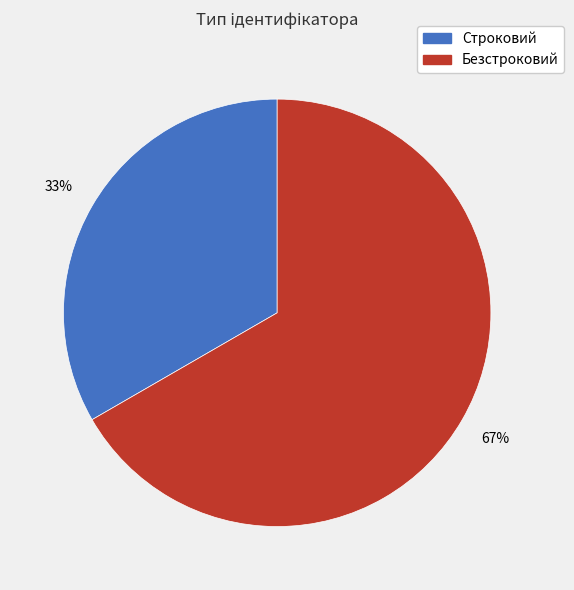

Which slice is the largest?

Безстроковий